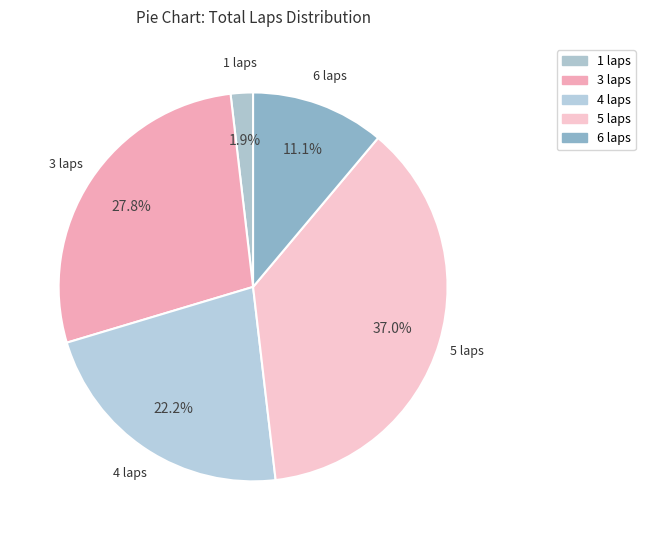

How many slices are in this pie chart?

5